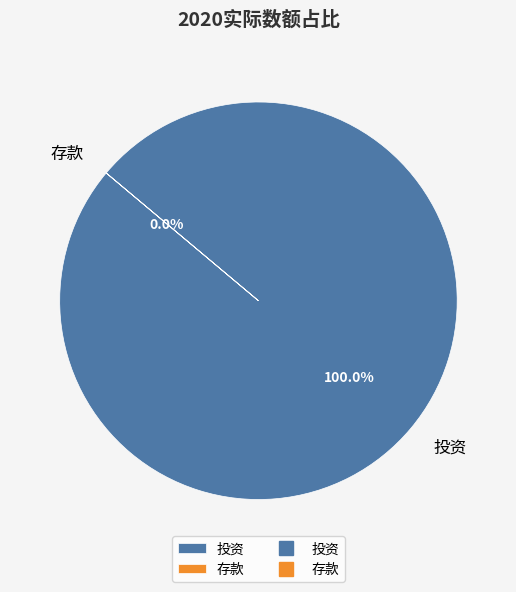

Approximately how many times larger is the value at 投资 compared to 存款?

243335.9